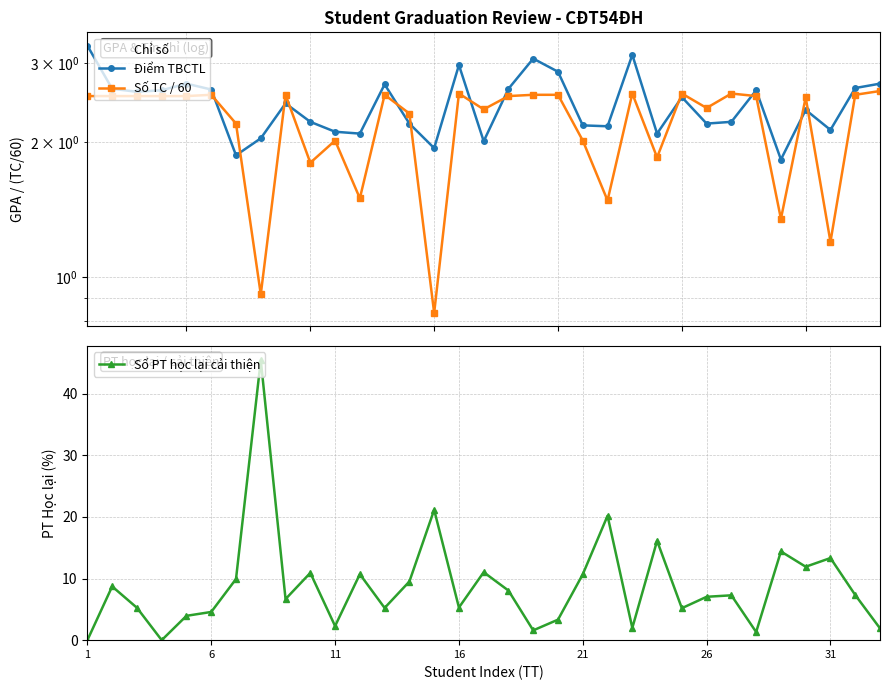

The Số TC / 60 series shows 2.3 at 11. True or false?

False